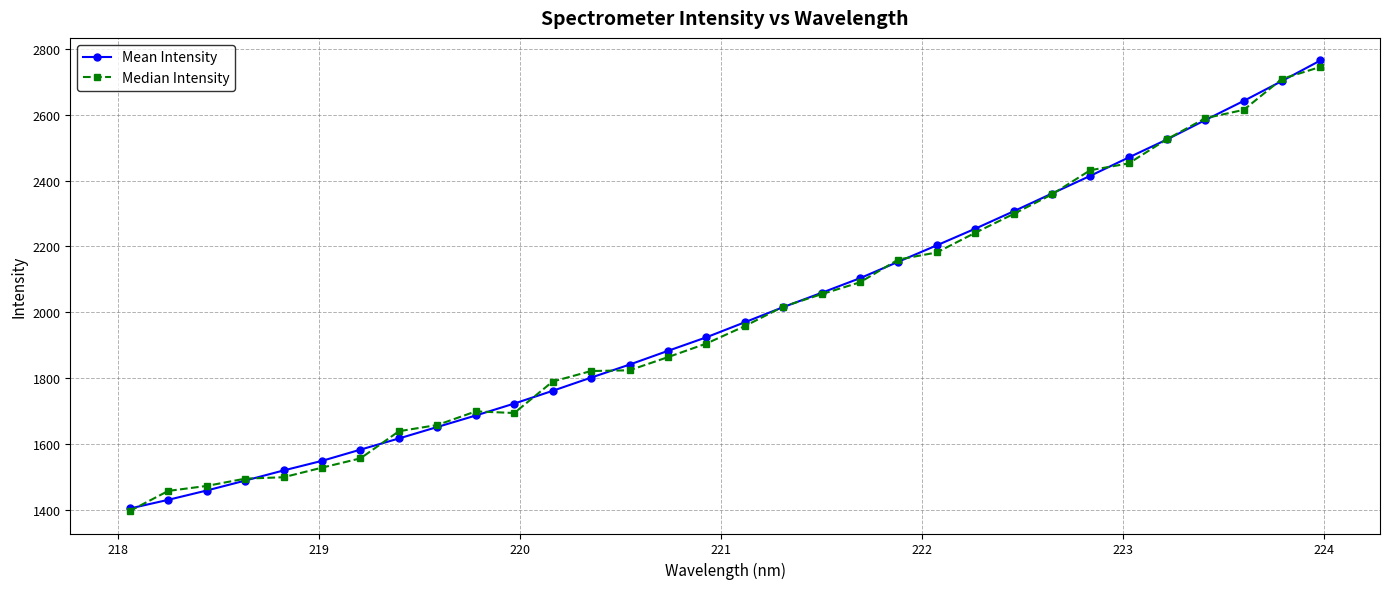

What is the minimum value shown in the chart?

1396.5